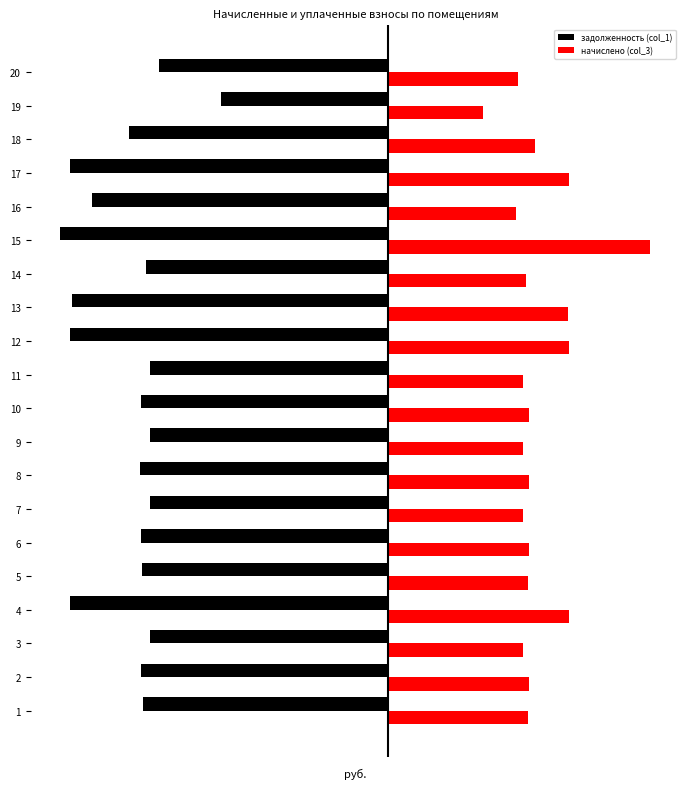

What is the total value across all series at 5?

-5921.3